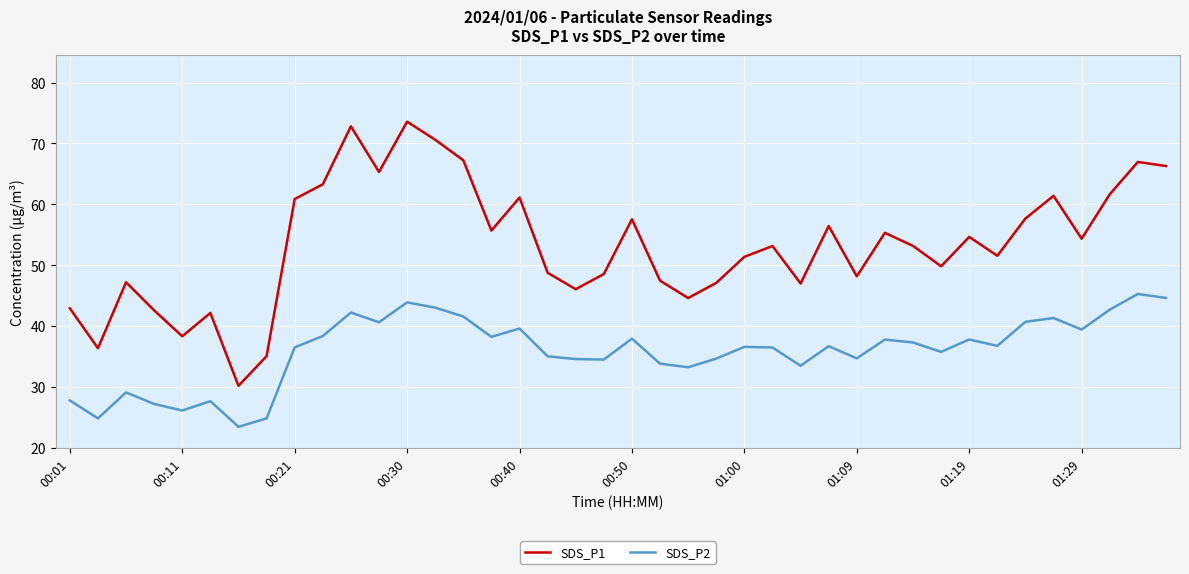

What is the minimum value shown in the chart?

23.4